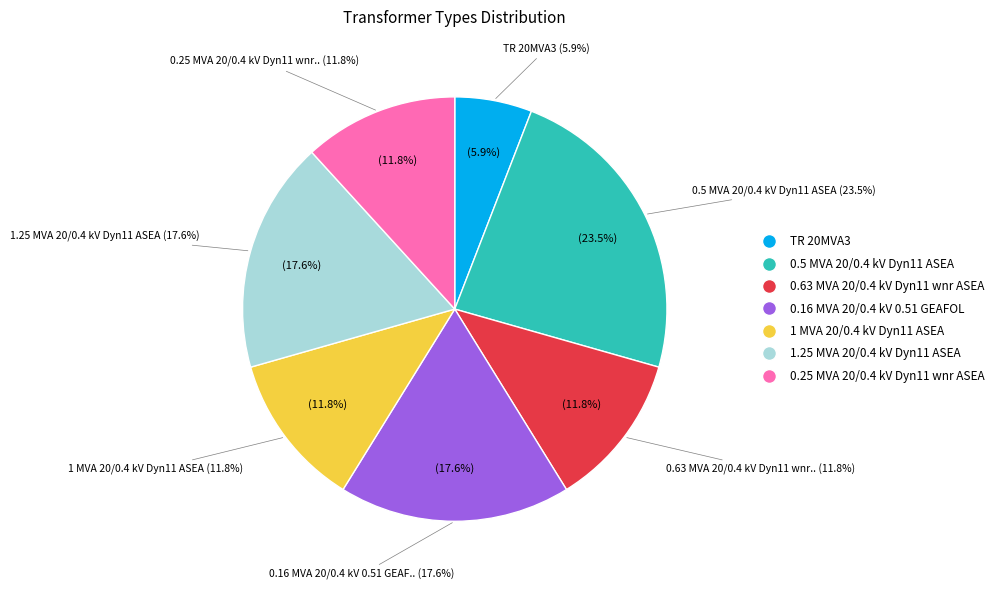

The 1 MVA 20/0.4 kV Dyn11 ASEA slice represents 19% of the pie. True or false?

False